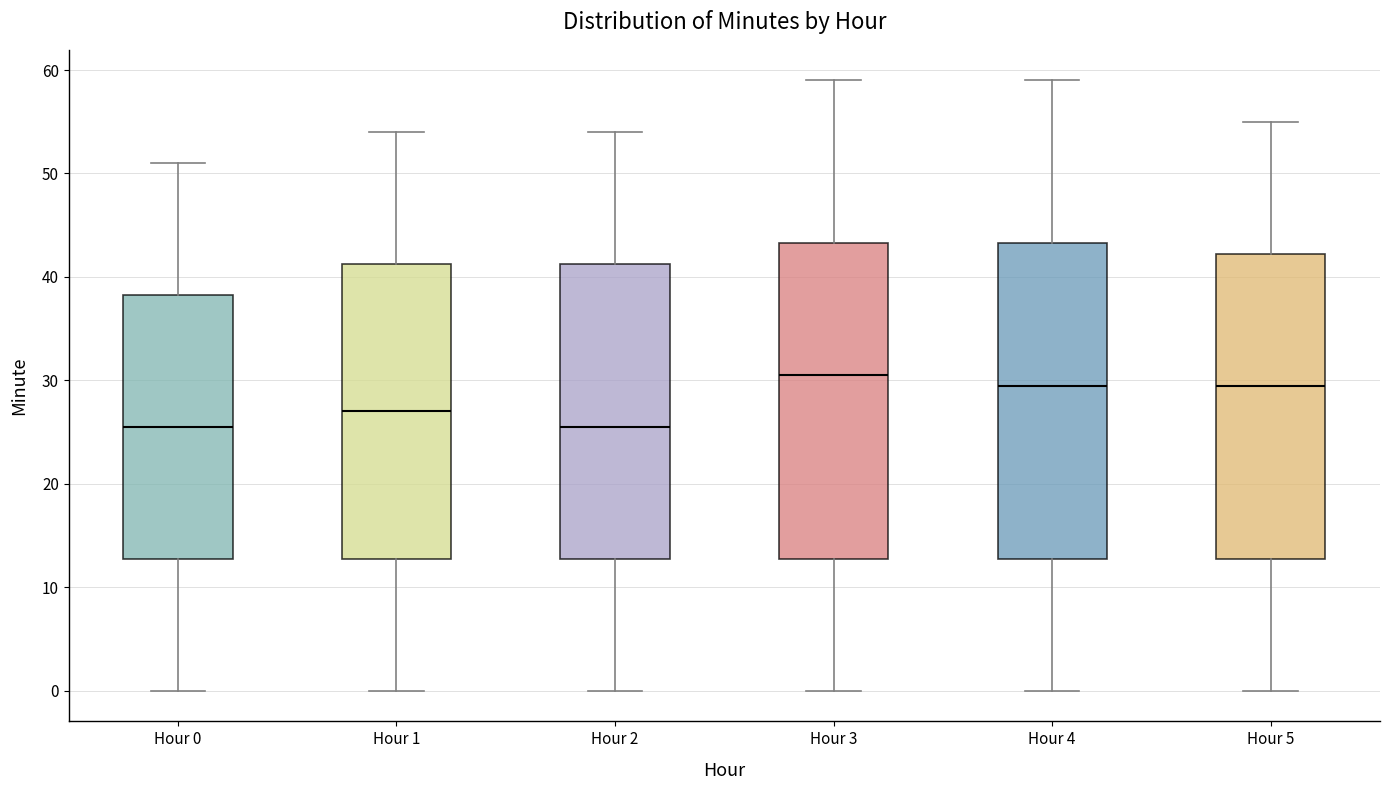

Where does the upper whisker of the box for Hour 0 end on the y-axis? The values are not printed on the chart, so give them approximately, as read against the axis.

51